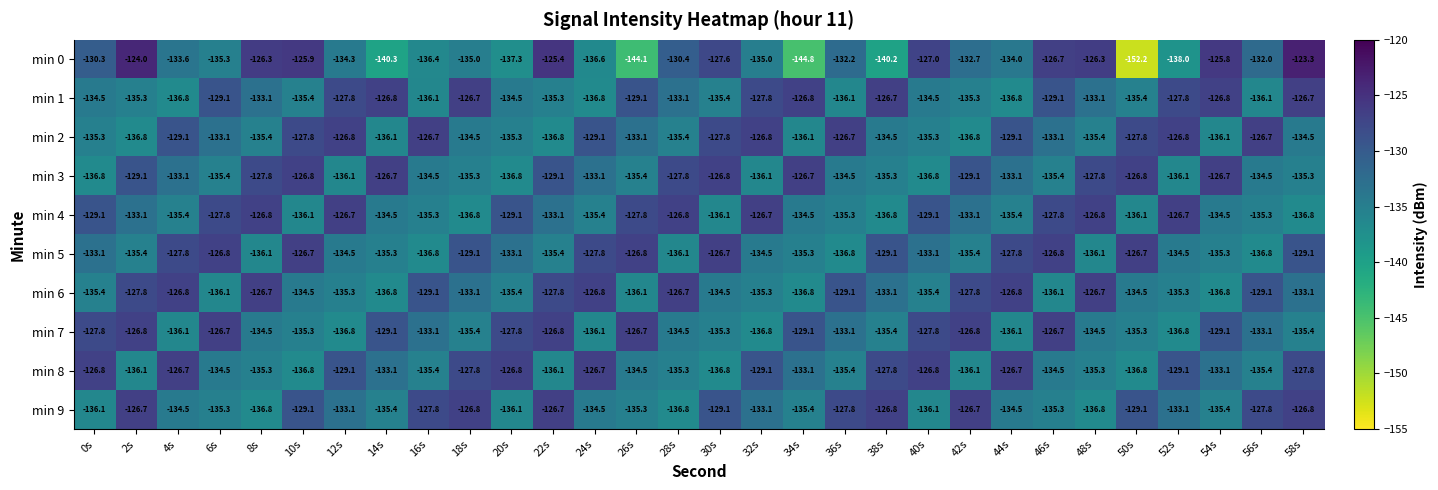

What is the sum of all min 9 values?

-3964.8